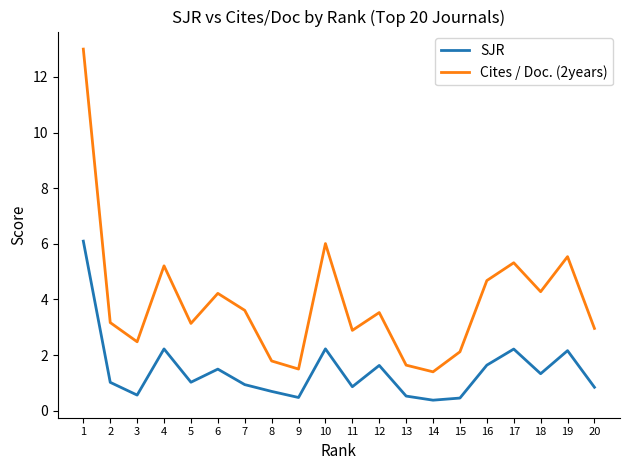

True or false: Cites / Doc. (2years) has more than 2 points higher than both neighbors.

True